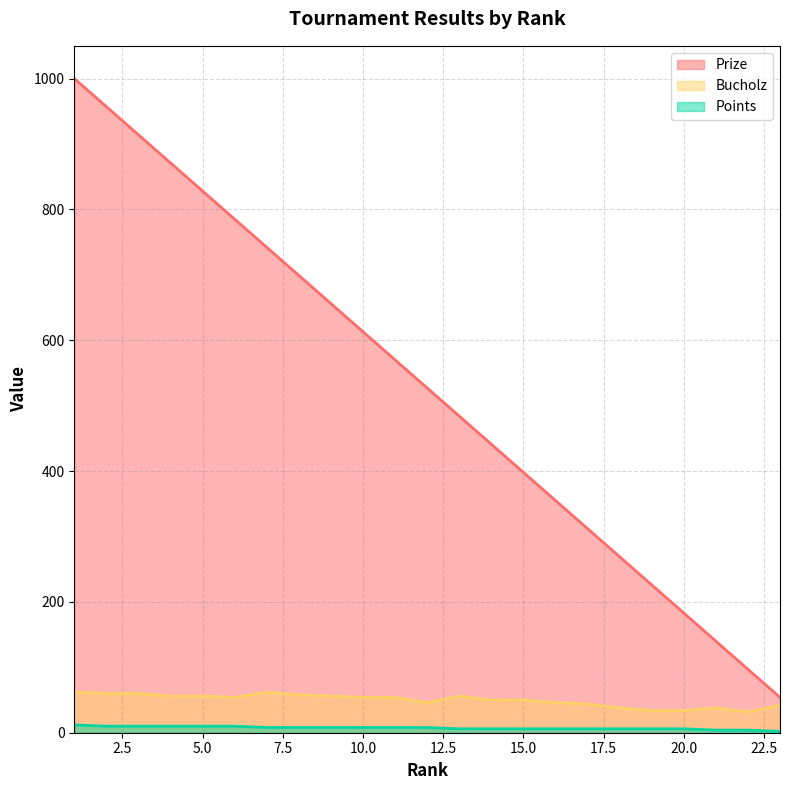

Is it true that Prize equals 527 at 12?

True